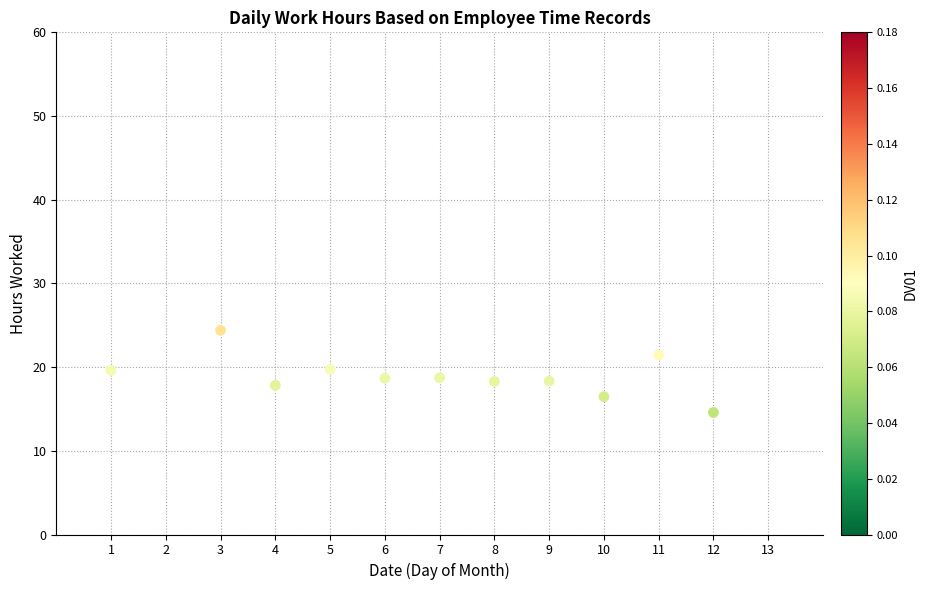

What is the range of X values (max minus min)?

11.0